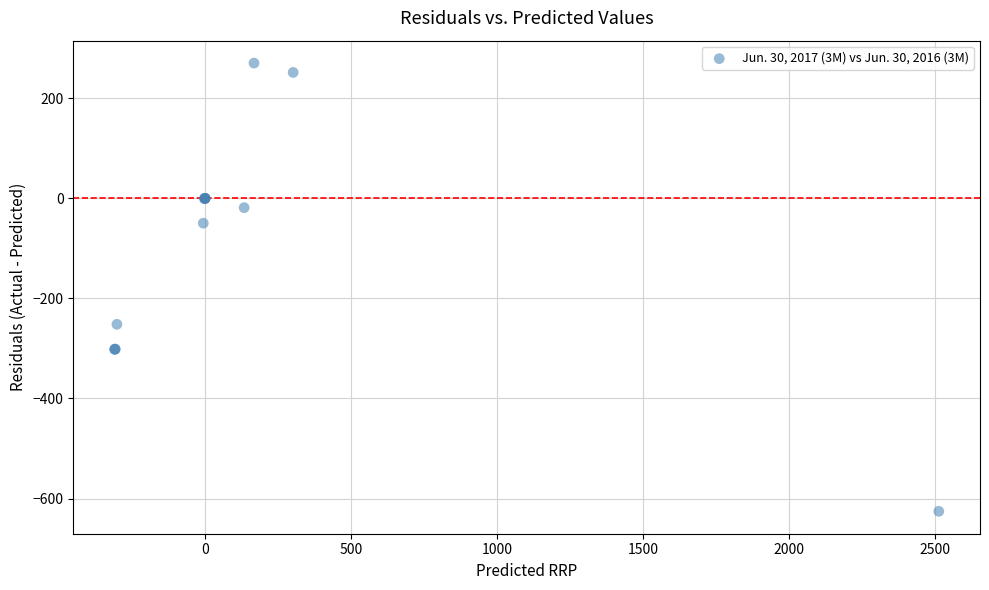

What Y value in the scatter plot is closest to -177?

-251.8